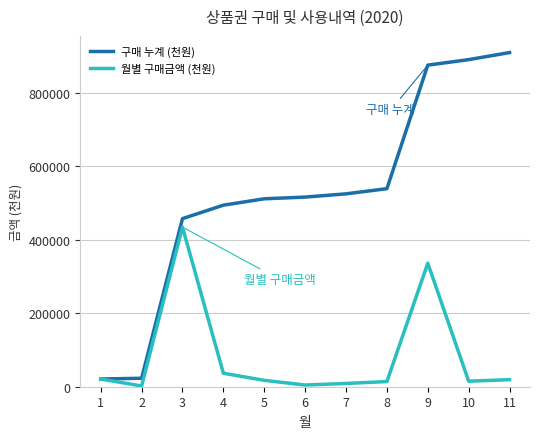

Rank the series by their average value, from lowest to highest.

월별 구매금액 (천원), 구매 누계 (천원)